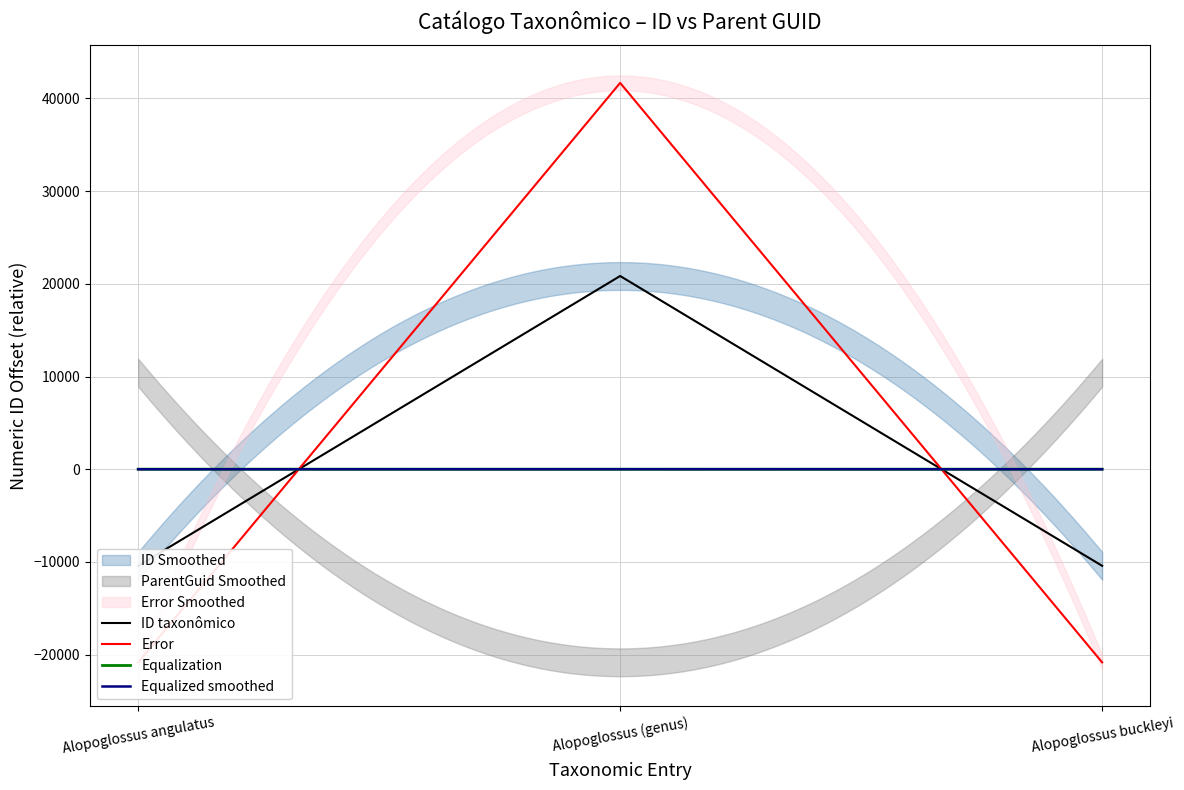

Which series has the largest total across all categories?

ID taxonômico